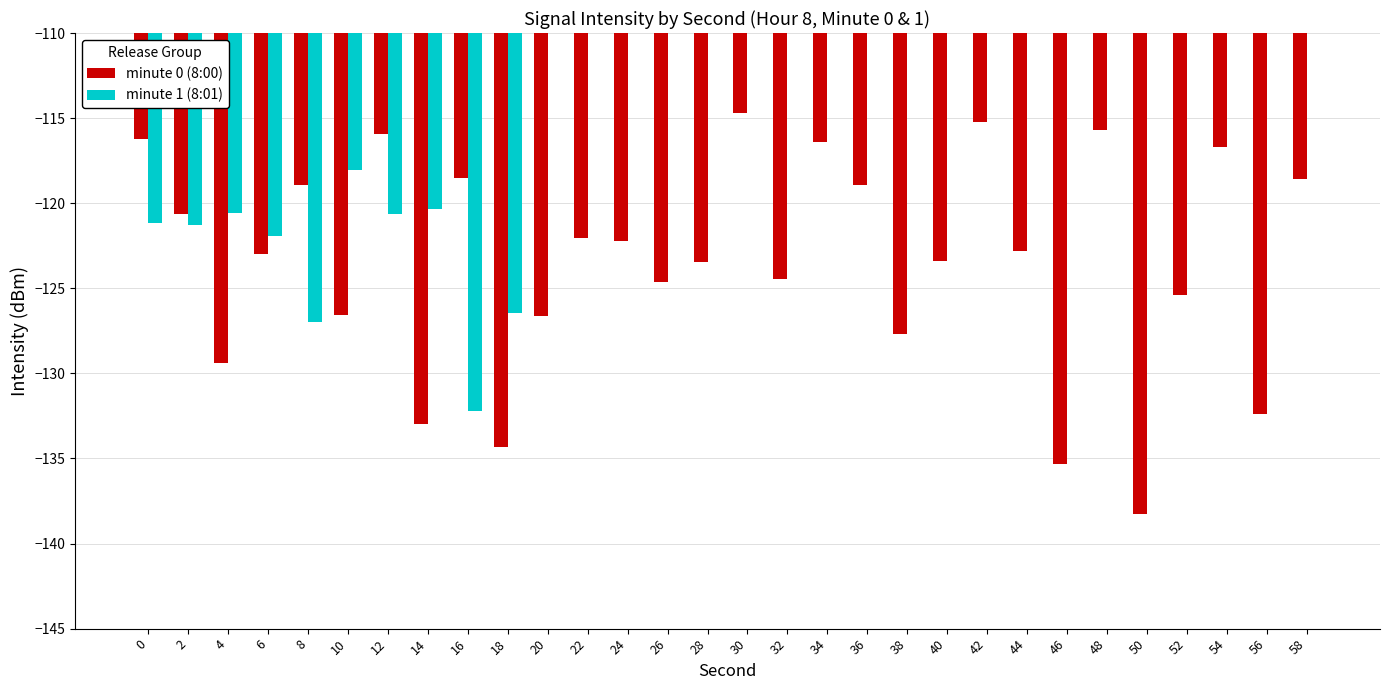

Count the number of data series in this chart.

2